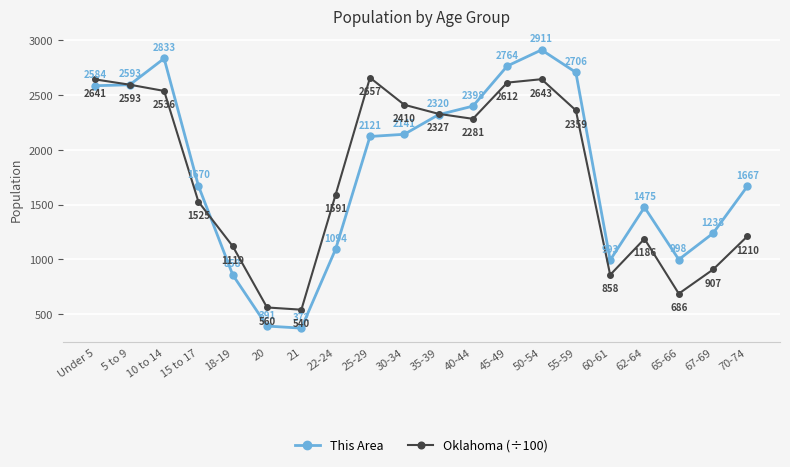

At which label is This Area closest to 1641?

70-74